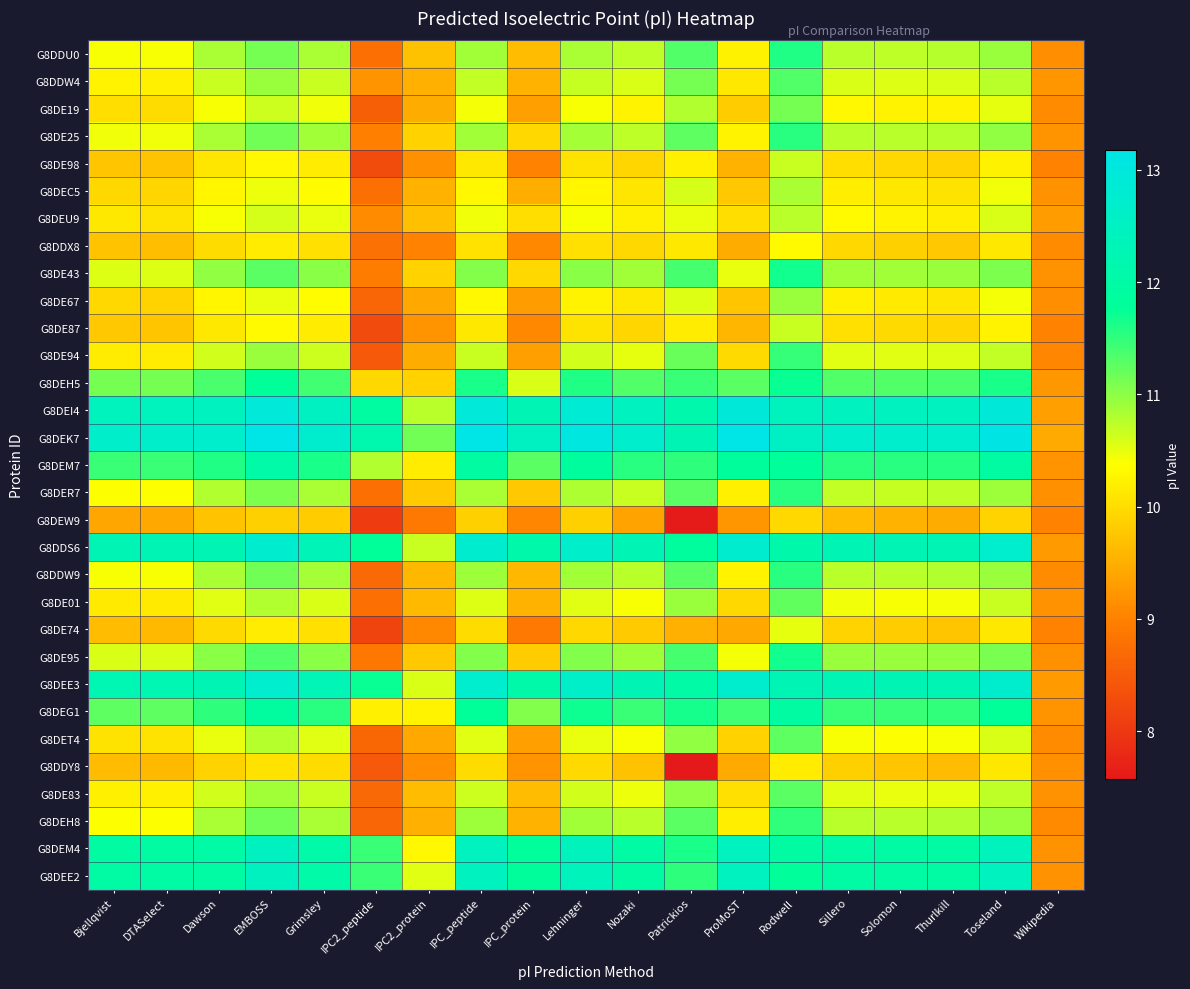

What is the total value across all series at IPC_peptide?

343.1